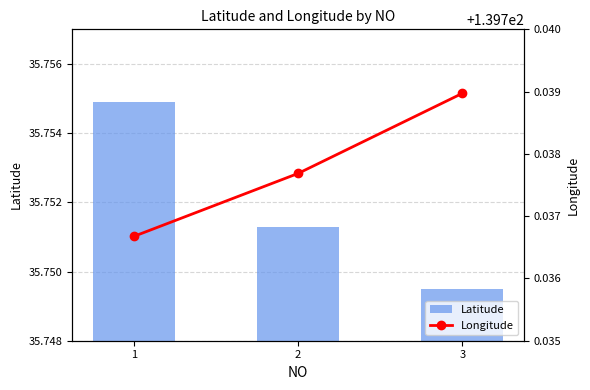

At how many categories does at least one series exceed 136?

3